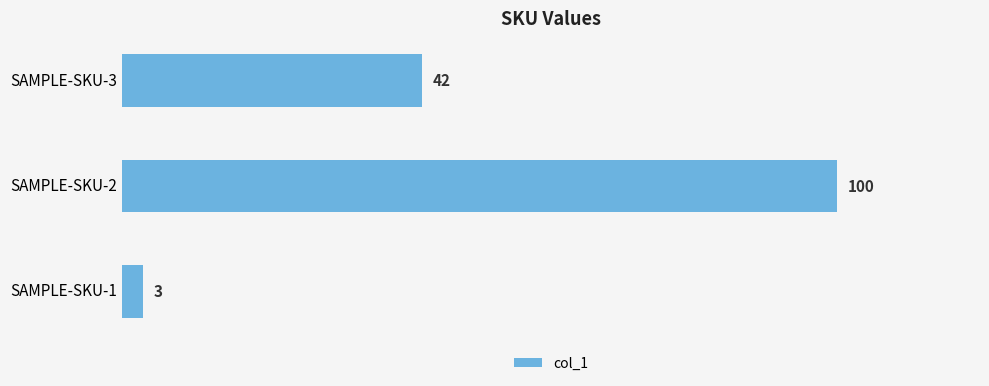

What is the average value?

48